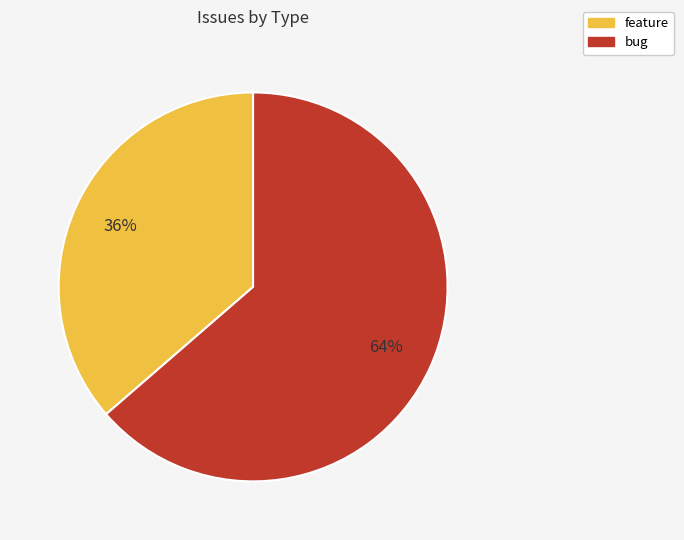

Between feature and bug, which is larger?

bug